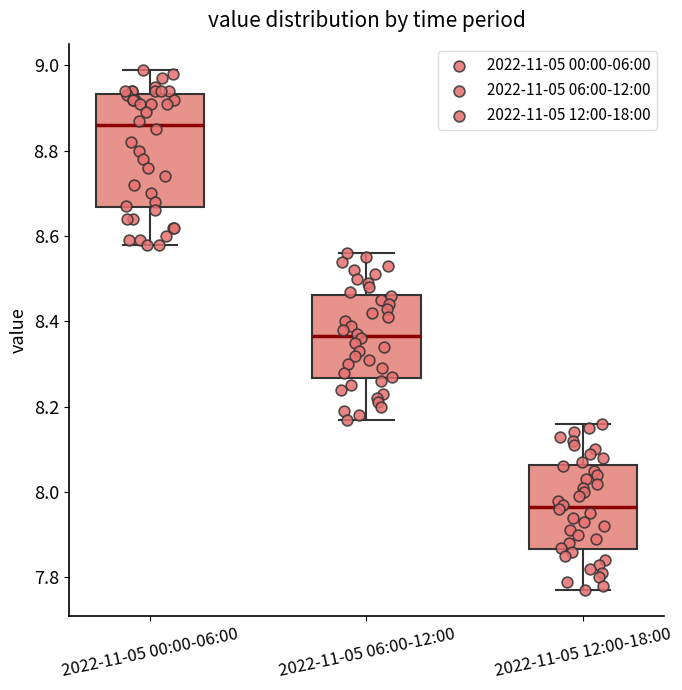

Where is the upper edge of the box for 2022-11-05 00:00-06:00 on the y-axis? The values are not printed on the chart, so give them approximately, as read against the axis.

8.94